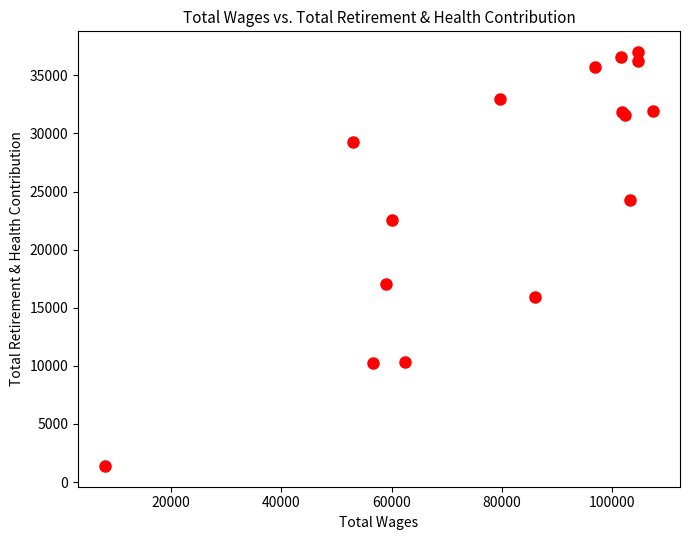

What Y value in the scatter plot is closest to 19191?

17031